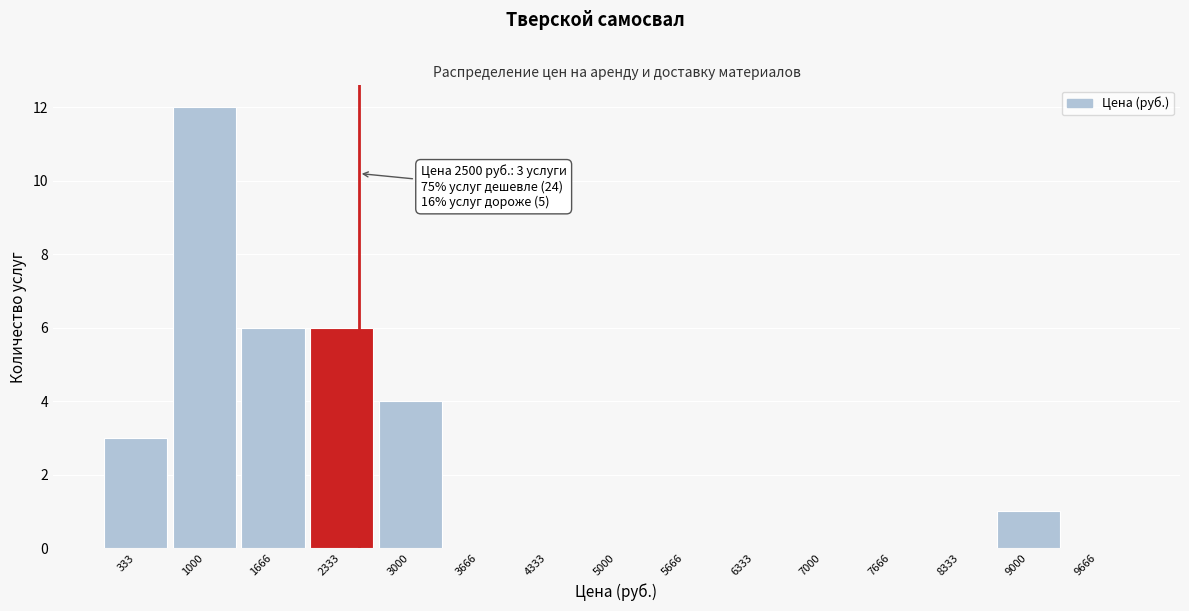

Over which range of the x-axis is the bar tallest?

700 to 1300